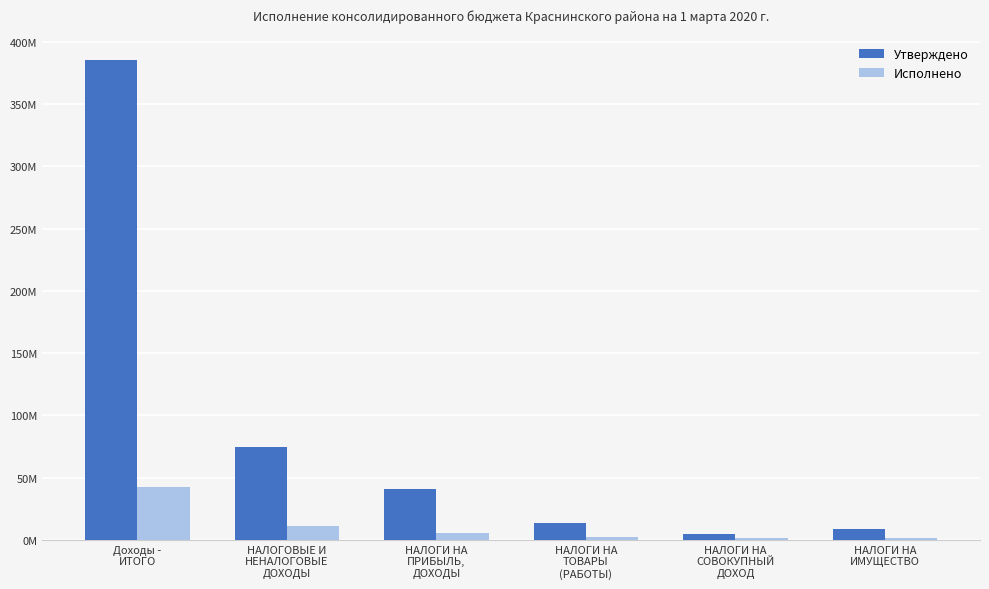

What is the value of the Утверждено bar at the 6th from the left?

8704300.0